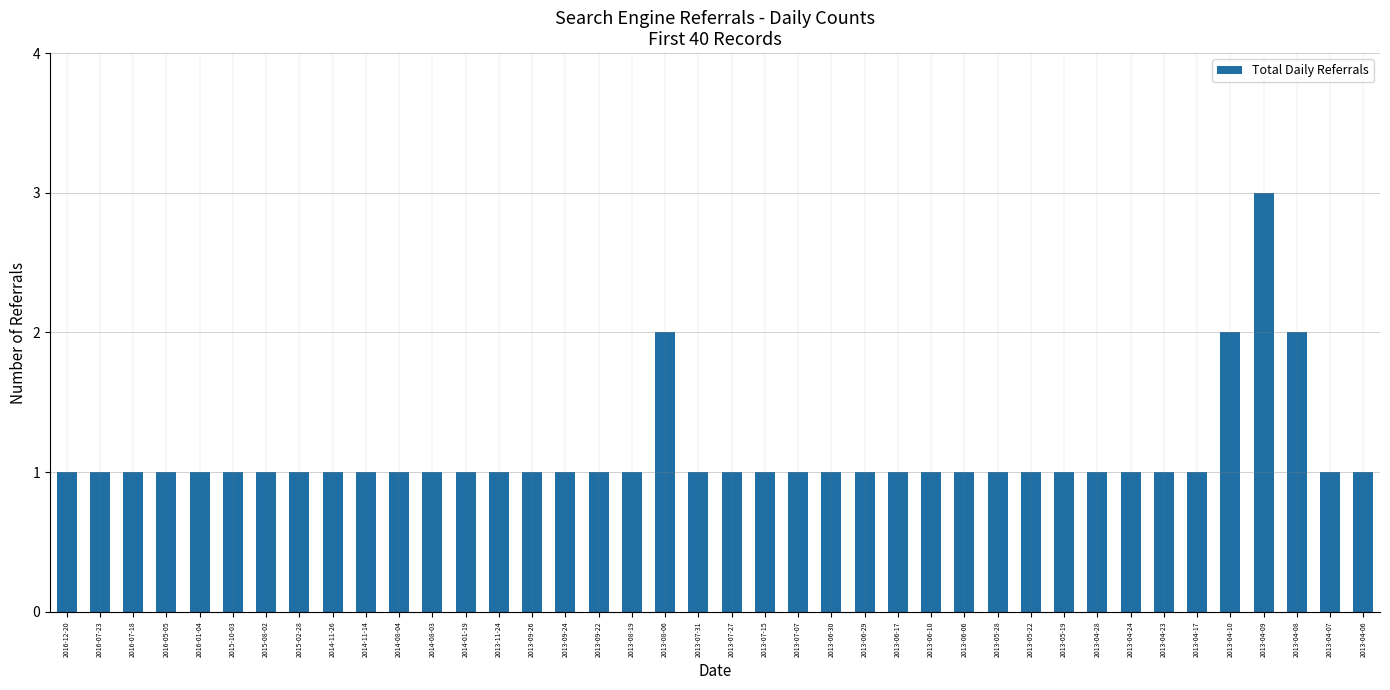

Count the number of categories in the chart.

40